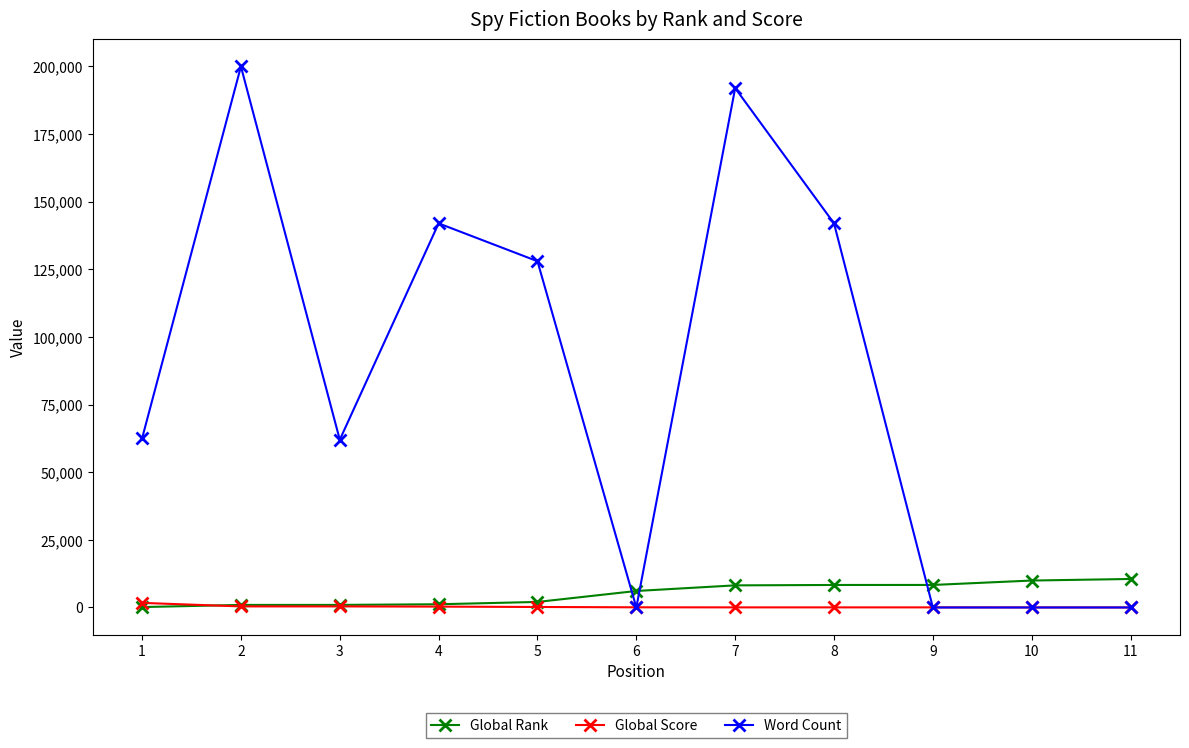

True or false: Global Rank and Word Count cross at least once.

True